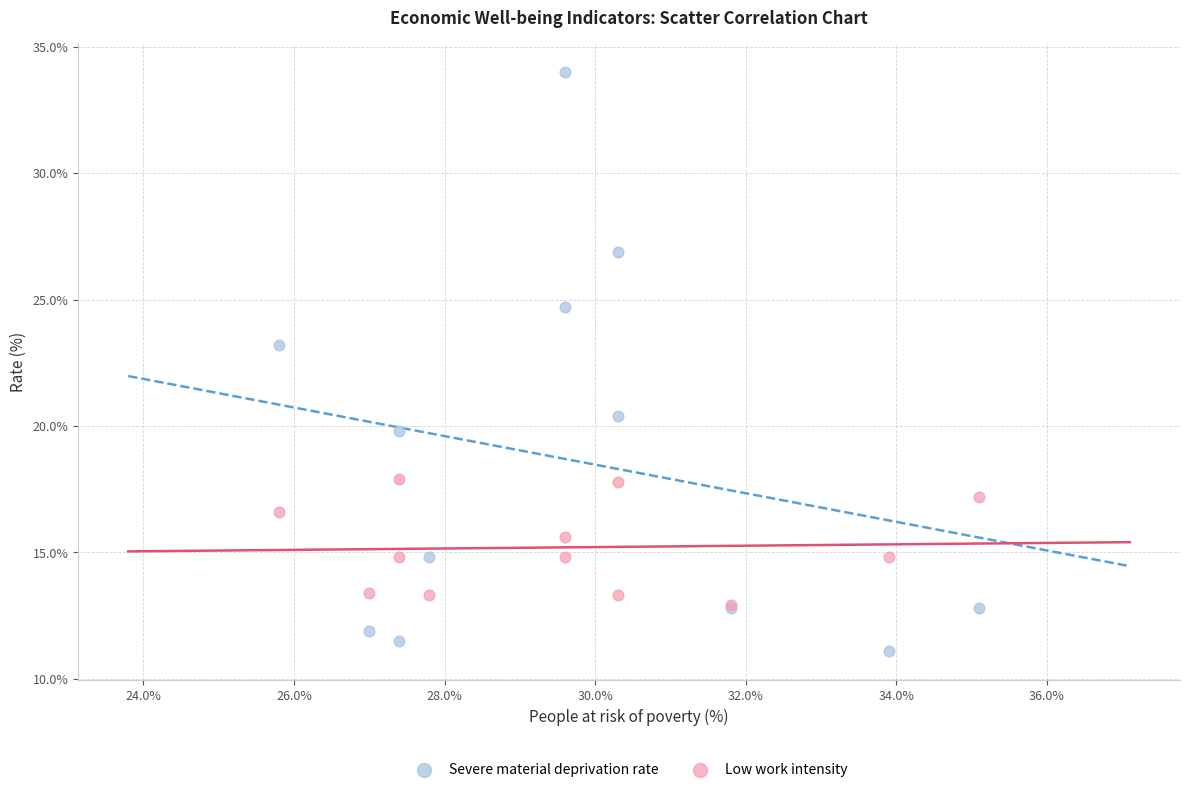

In the Severe material deprivation rate series, what Y value is closest to 22?

23.2